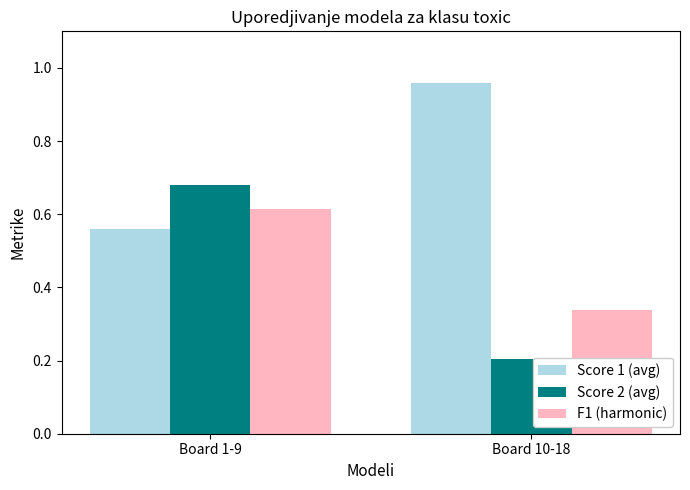

Is the value of Score 2 (avg) at Board 10-18 greater than the value of F1 (harmonic) at Board 10-18?

No